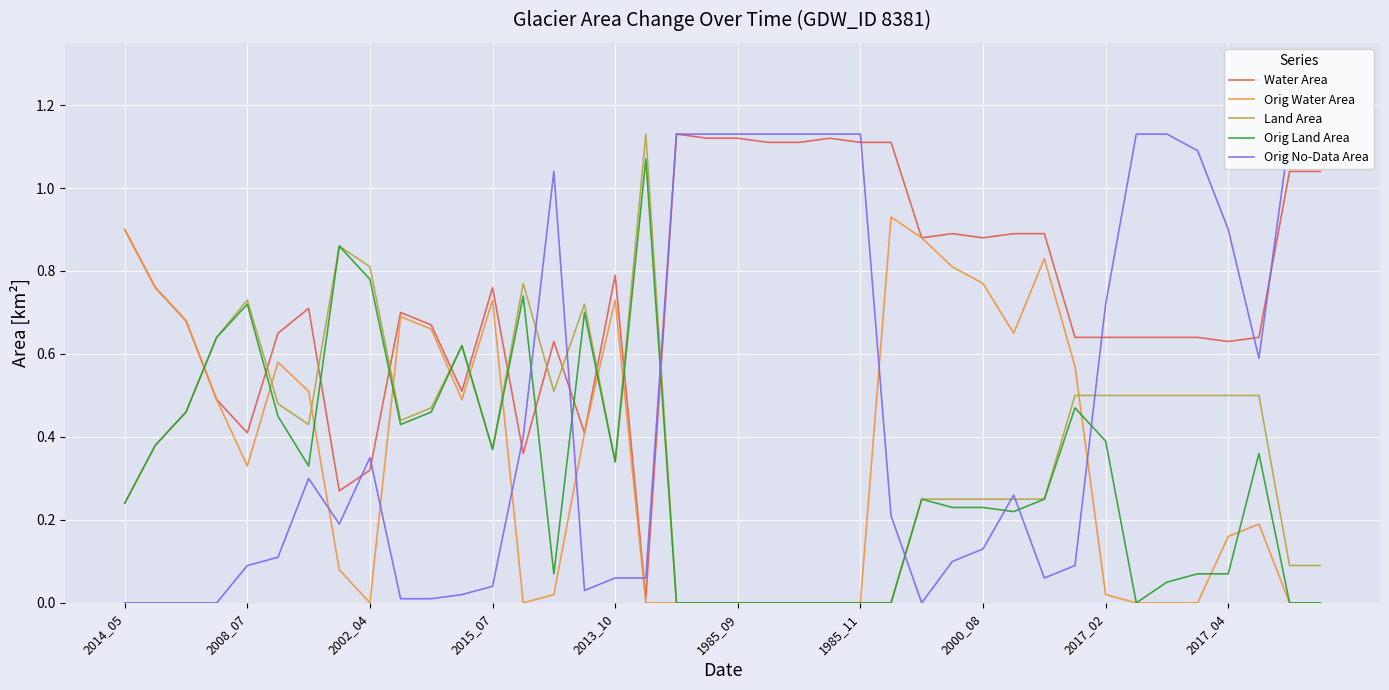

Which series has the largest total across all categories?

Water Area